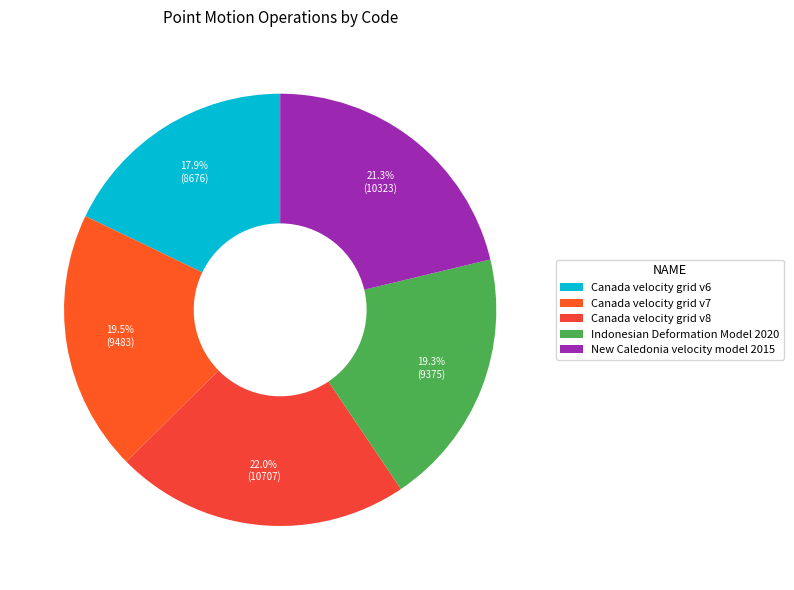

What is the ratio of the value at Canada velocity grid v6 to the value at New Caledonia velocity model 2015?

0.8